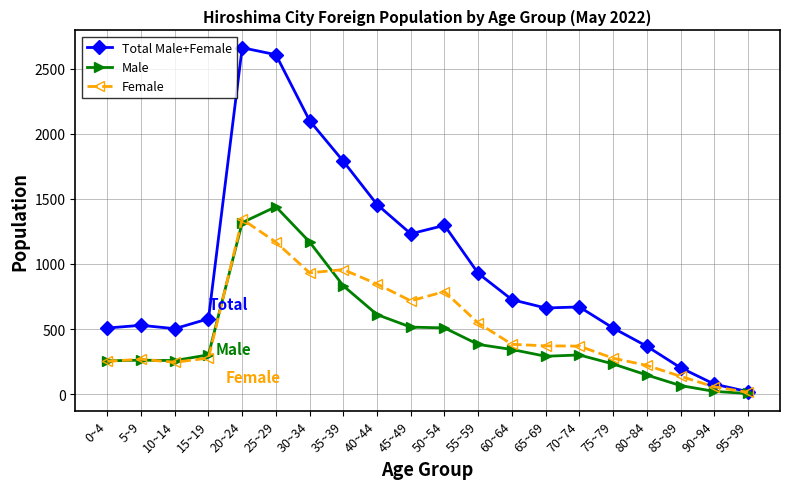

Is it true that Female equals 14 at 95~99?

True